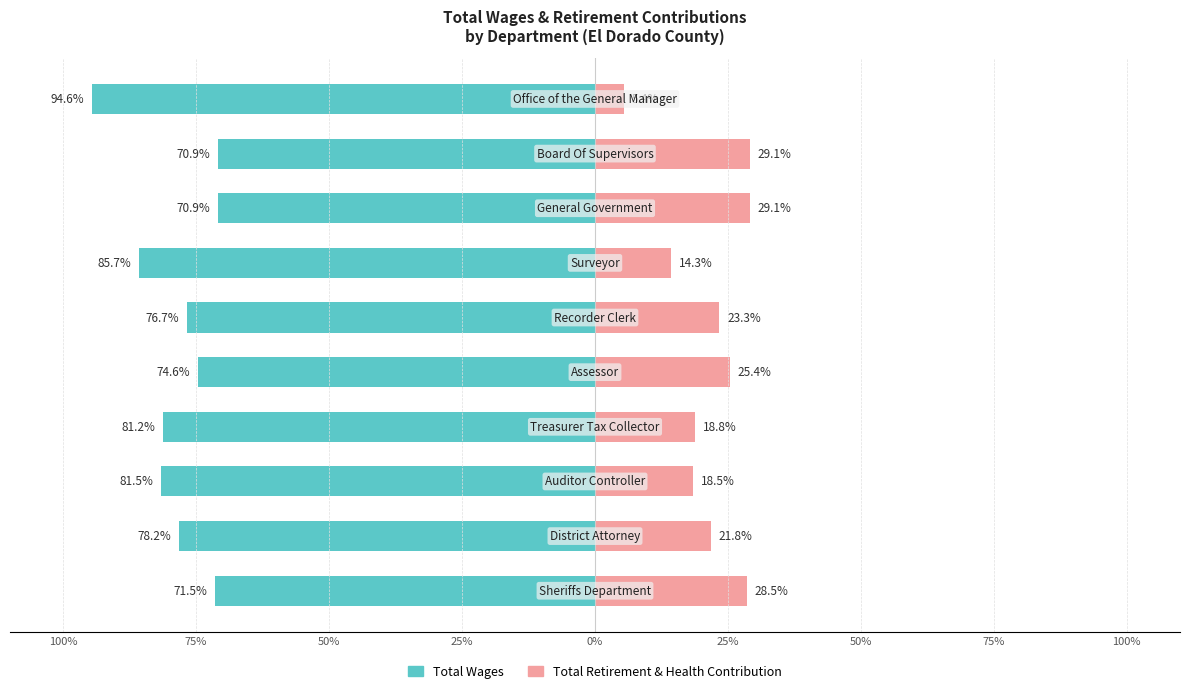

Reading left to right, list all the values displayed in this chart.

Total Wages: -71.5	-78.2	-81.5	-81.2	-74.6	-76.7	-85.7	-70.9	-70.9	-94.6
Total Retirement & Health Contribution: 28.5	21.8	18.5	18.8	25.4	23.3	14.3	29.1	29.1	5.4